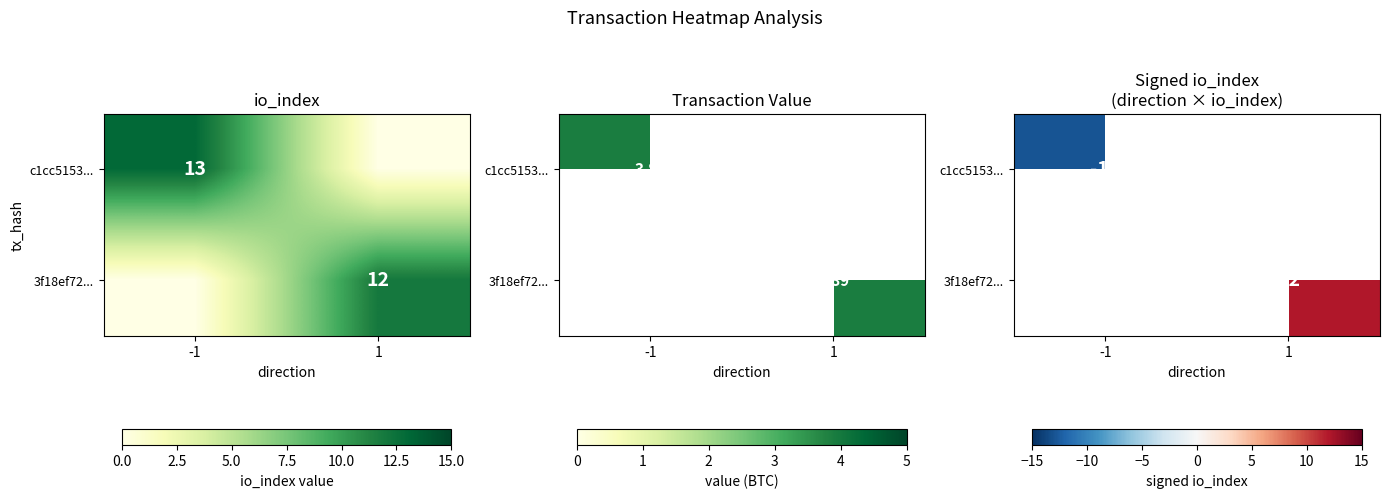

At which label is c1cc5153... closest to -13?

-1